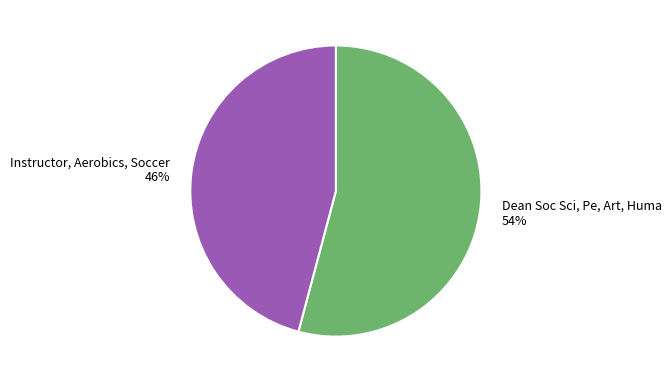

Does Instructor, Aerobics, Soccer account for over 50% of the chart?

No